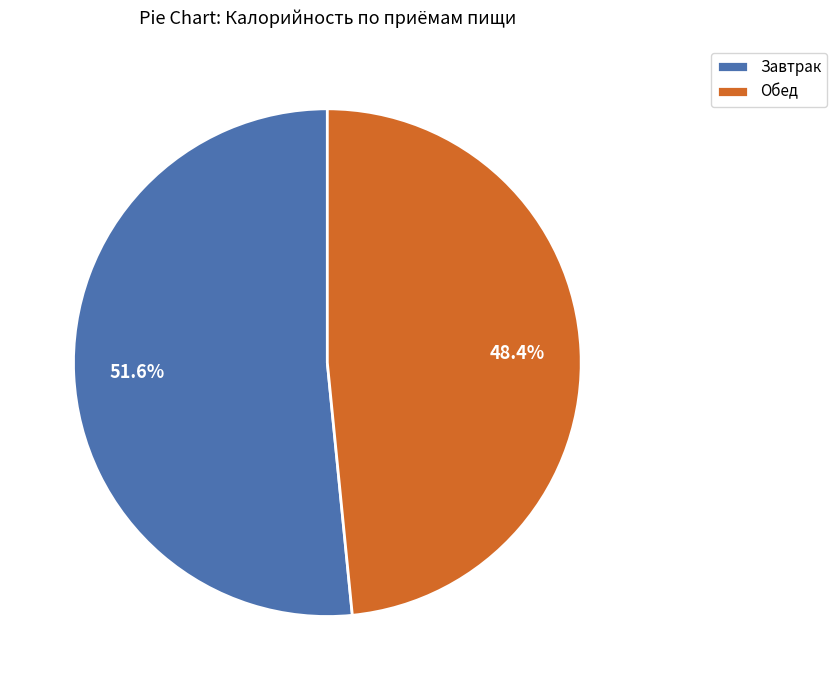

What is the smallest slice in the pie chart?

Обед